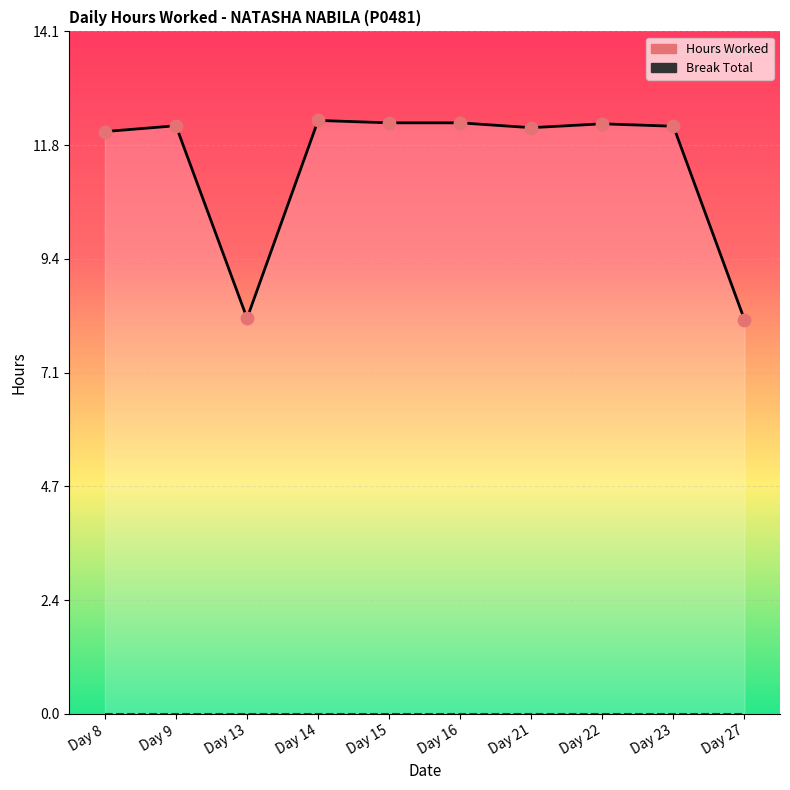

Which series reaches the minimum Y coordinate?

Break Total